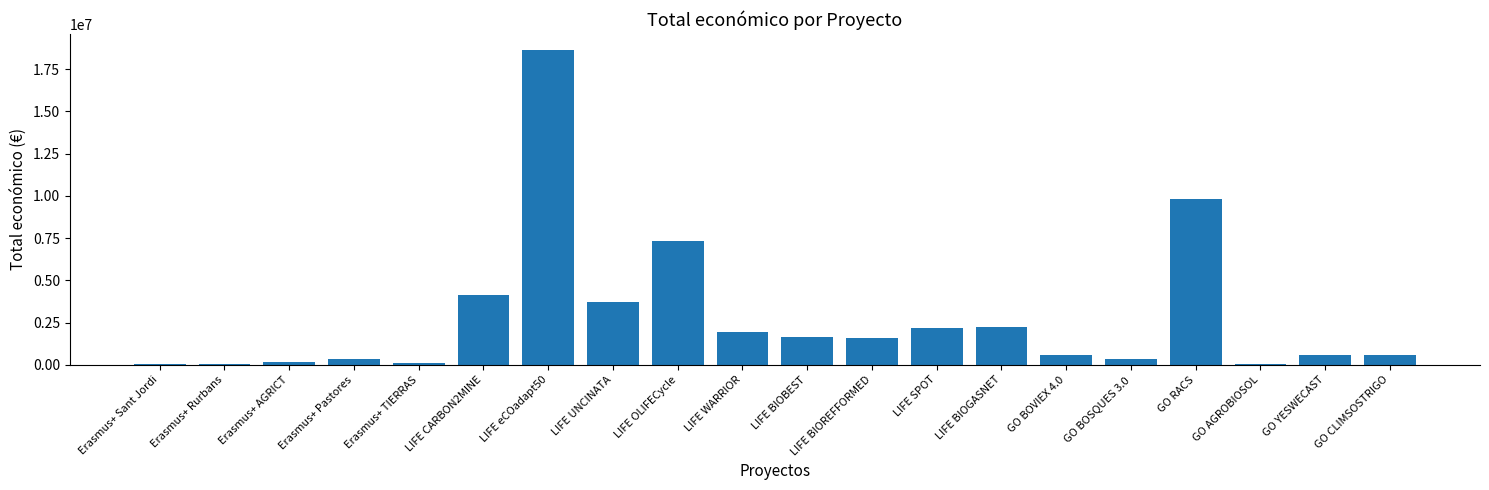

At which label is the value closest to 9353782?

GO RACS